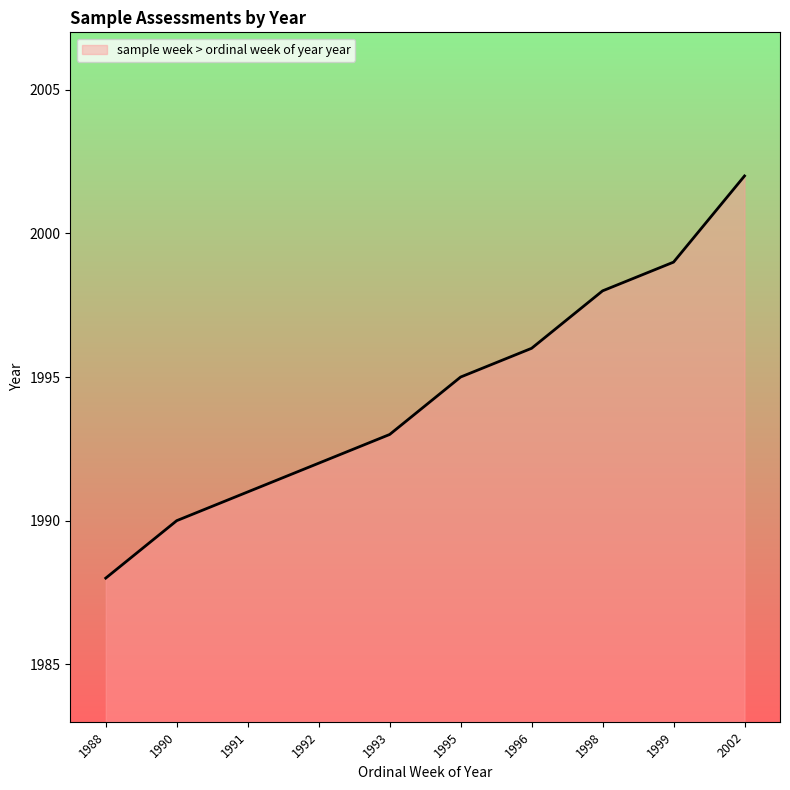

Rank the categories by value from highest to lowest.

2002, 1999, 1998, 1996, 1995, 1993, 1992, 1991, 1990, 1988